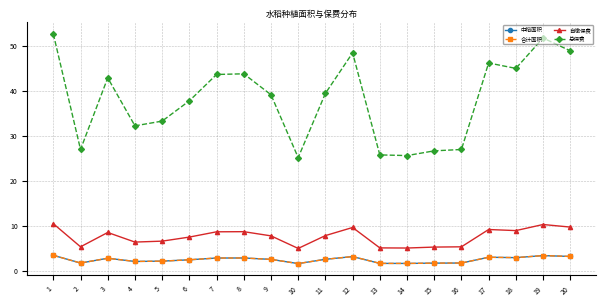

Reading left to right, list all the values displayed in this chart.

中稻面积: 3.5	1.8	2.9	2.1	2.2	2.5	2.9	2.9	2.6	1.7	2.6	3.2	1.7	1.7	1.8	1.8	3.1	3.0	3.5	3.3
合计面积: 3.5	1.8	2.9	2.1	2.2	2.5	2.9	2.9	2.6	1.7	2.6	3.2	1.7	1.7	1.8	1.8	3.1	3.0	3.5	3.3
自缴保费: 10.5	5.4	8.6	6.5	6.7	7.6	8.7	8.8	7.8	5.0	7.9	9.7	5.2	5.1	5.3	5.4	9.2	9.0	10.3	9.8
总保费: 52.6	27.0	42.9	32.2	33.3	37.8	43.6	43.8	39.1	25.2	39.5	48.5	25.8	25.6	26.7	27.0	46.2	45.0	51.8	48.9